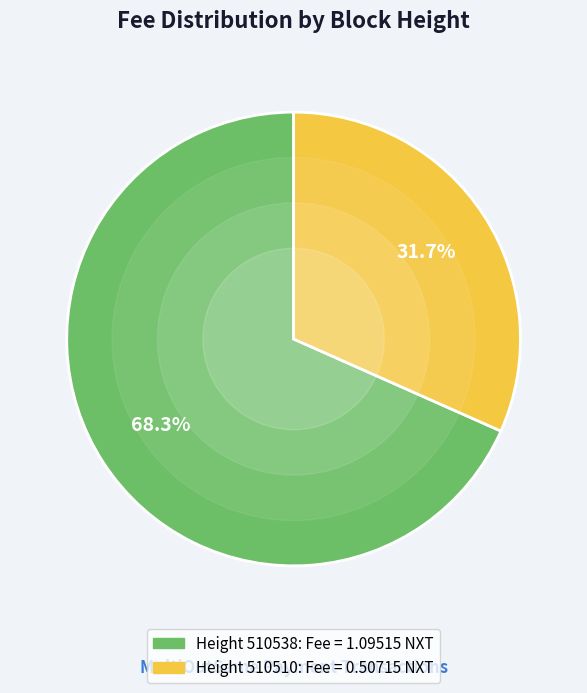

Does any single category account for the majority?

Yes